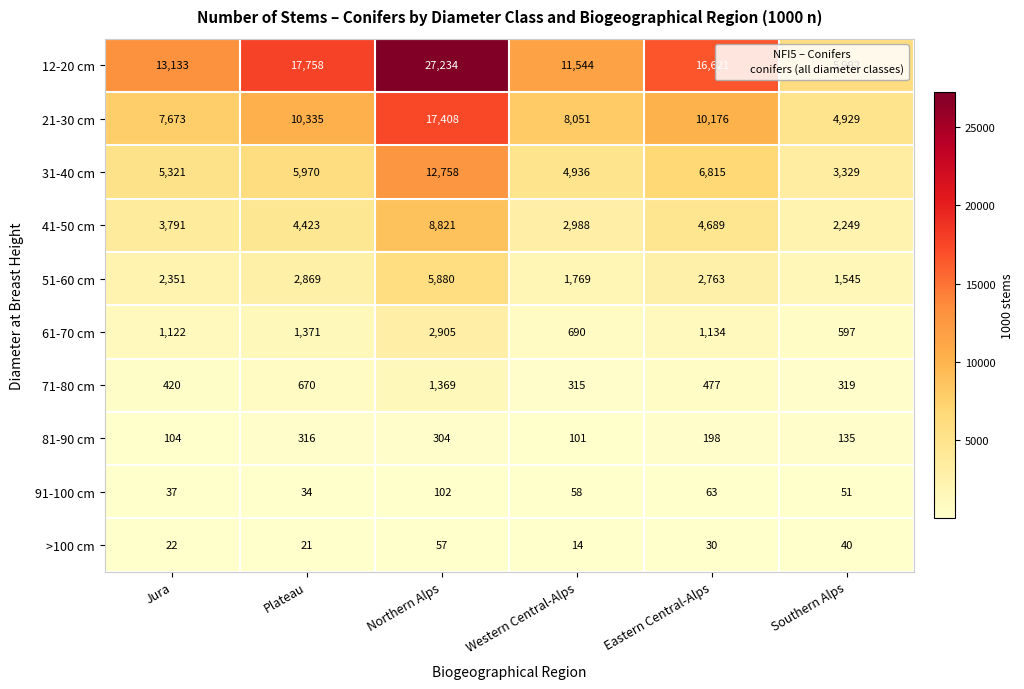

What is the smallest value displayed?

14